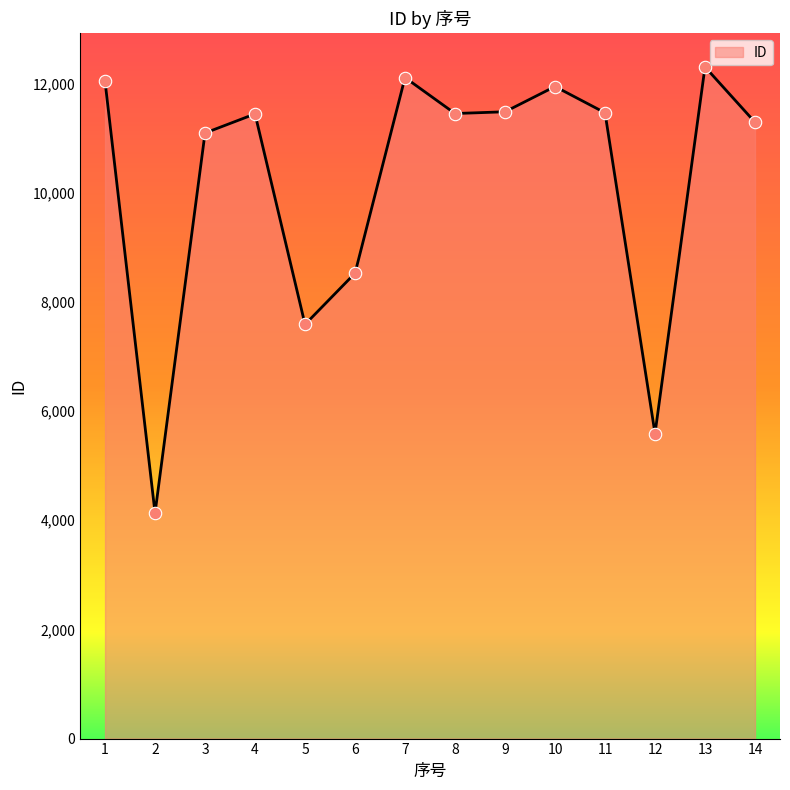

What is the change in value from 7 to 8?

-659